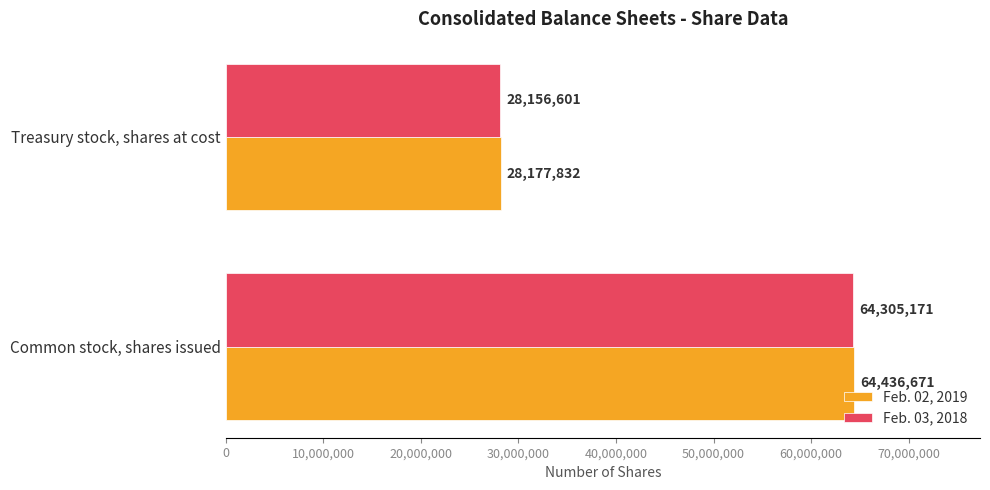

Count the number of categories in the chart.

2